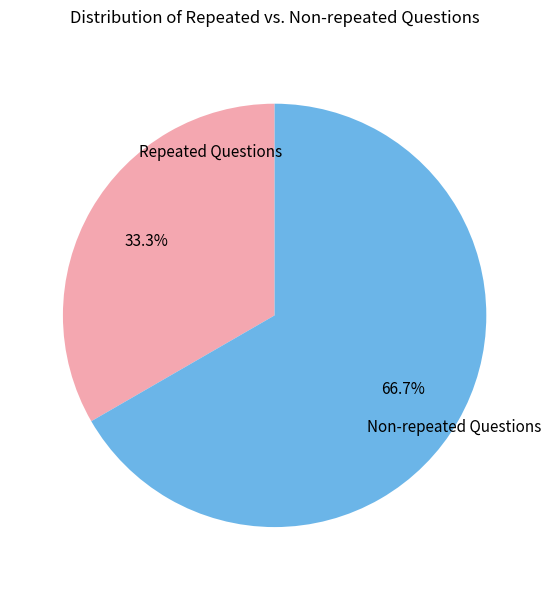

Does any single category account for the majority?

Yes